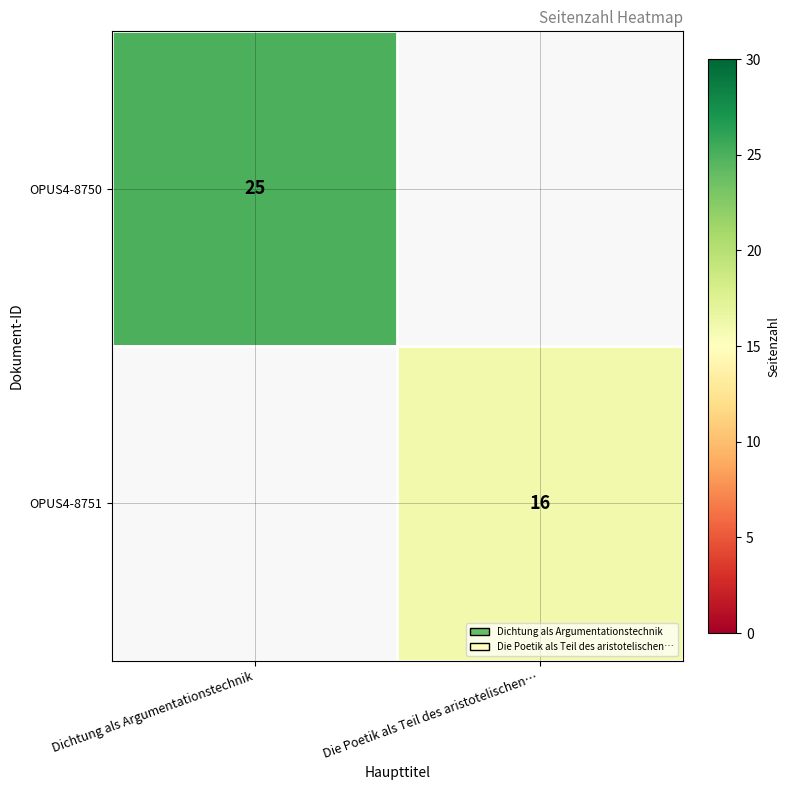

The OPUS4-8751 series shows 16 at Die Poetik als Teil des aristotelischen…. True or false?

True